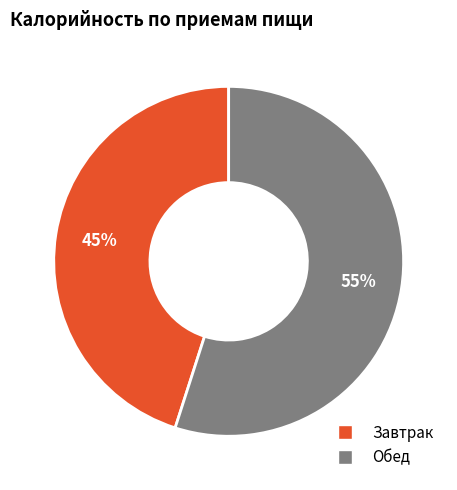

Count the number of slices in the pie.

2